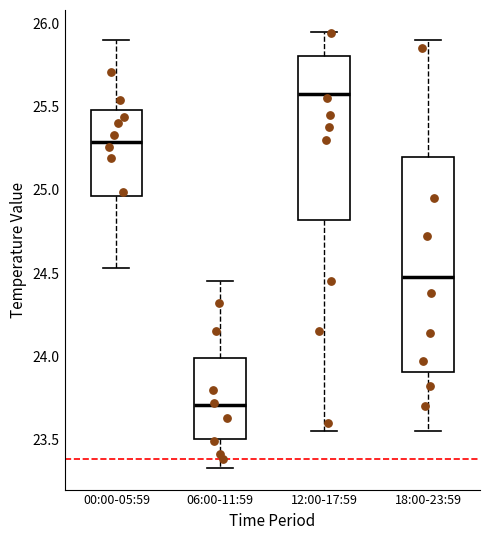

Reading left to right, read every box against the y-axis: the position of its median line, the range the box covers, and the ends of its whiskers. The values are not printed on the chart, so give them approximately, as read against the axis.

00:00-05:59: median 25.30, box 24.95 to 25.50, whiskers 24.55 to 25.90
06:00-11:59: median 23.70, box 23.50 to 24.00, whiskers 23.35 to 24.45
12:00-17:59: median 25.60, box 24.80 to 25.80, whiskers 23.55 to 25.95
18:00-23:59: median 24.50, box 23.90 to 25.20, whiskers 23.55 to 25.90